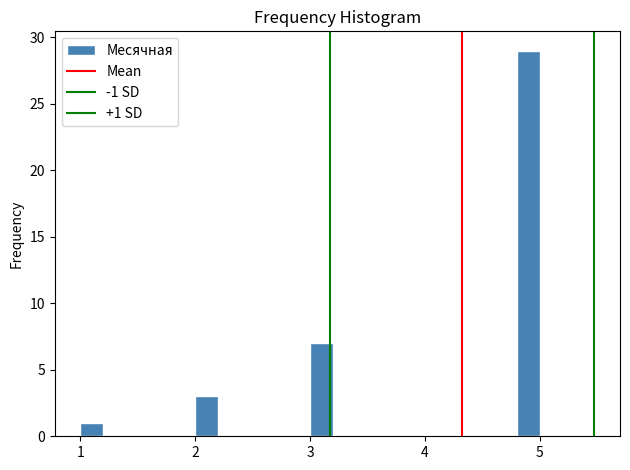

Around what value on the x-axis is the tallest bar? Give the approximate position of its centre, as read against the axis.

4.9